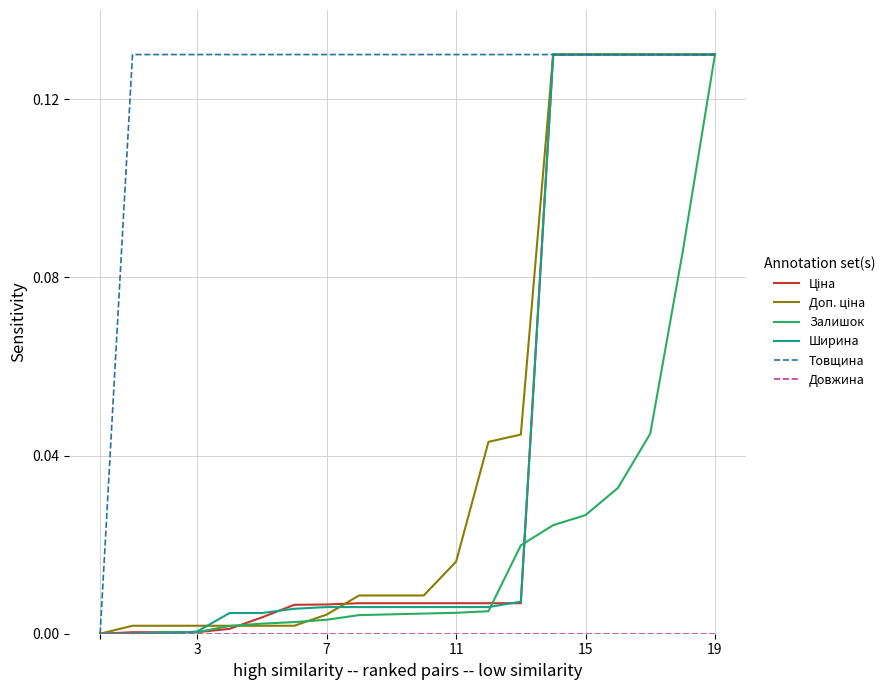

Which series has the largest total across all categories?

Товщина